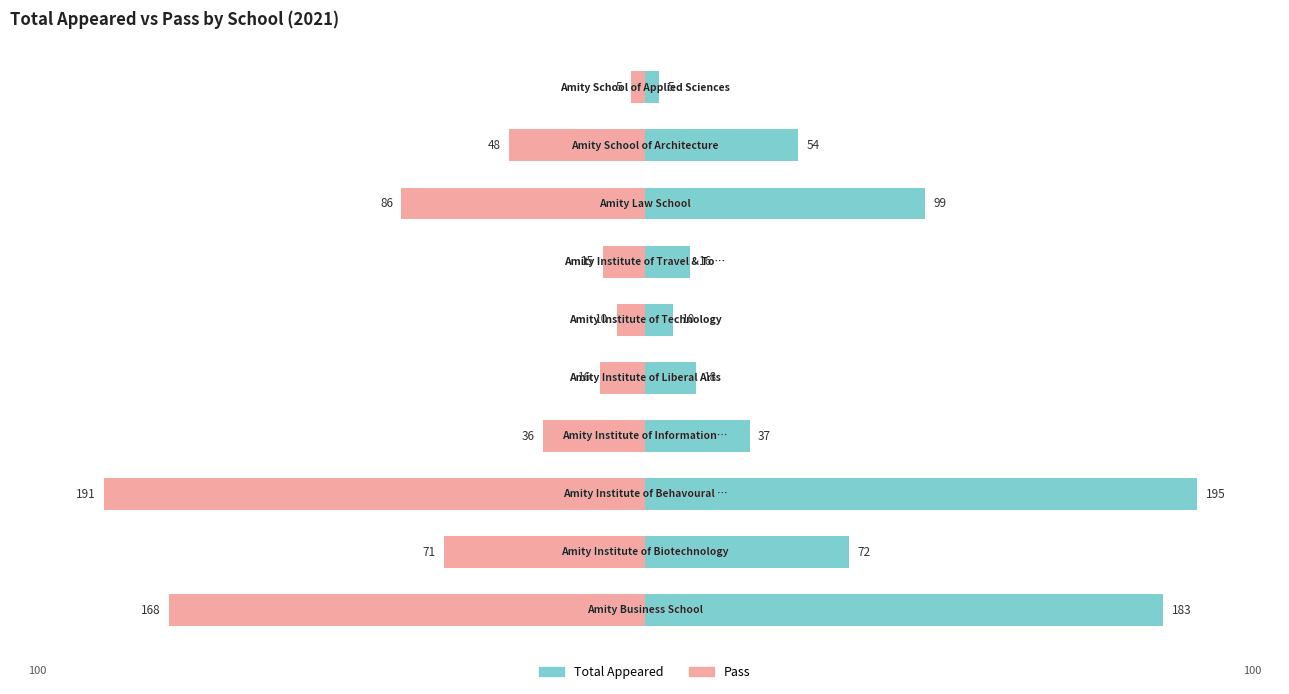

Reading left to right, what are all the values shown in this chart?

Pass: -86.2	-36.4	-97.9	-18.5	-8.2	-5.1	-7.7	-44.1	-24.6	-2.6
Total Appeared: 93.8	36.9	100.0	19.0	9.2	5.1	8.2	50.8	27.7	2.6